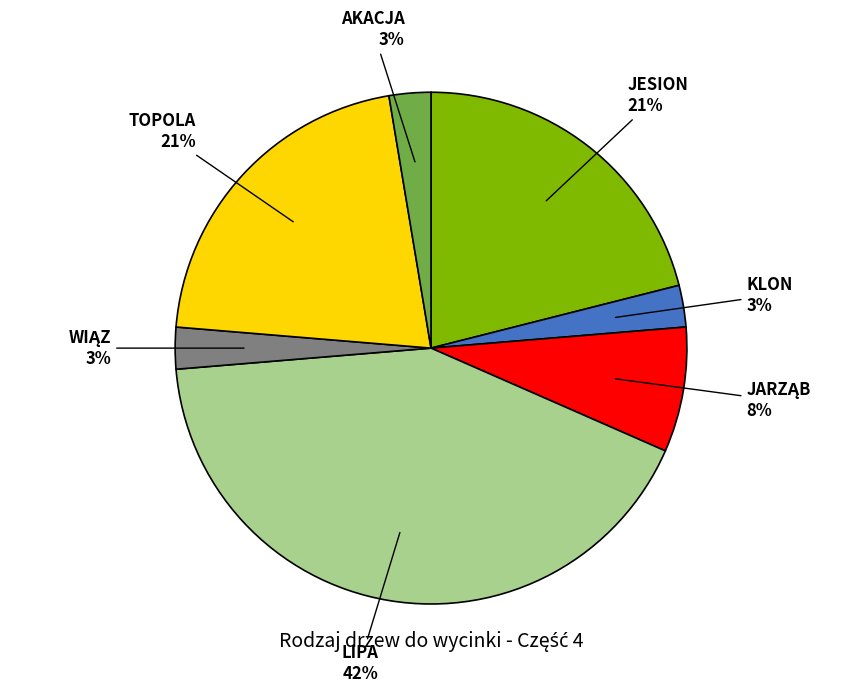

To the nearest percent, what is the difference between the largest and smallest slice percentages?

39%